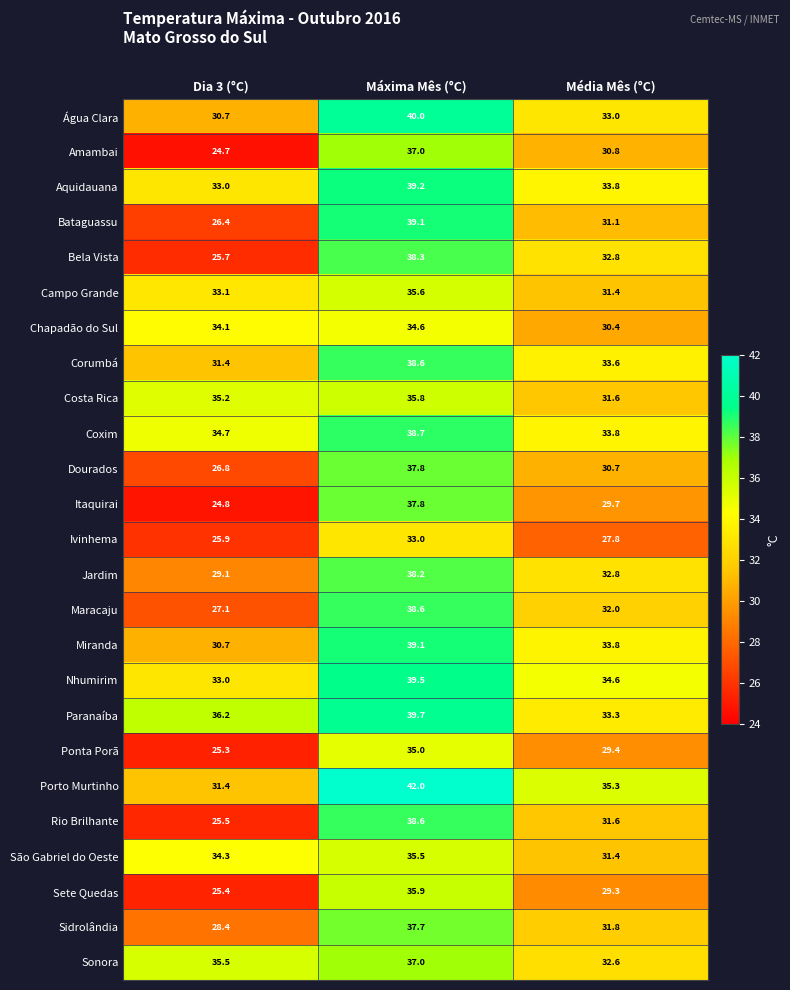

What is the sum of the Porto Murtinho values at Dia 3 (°C) and Máxima Mês (°C)?

73.4